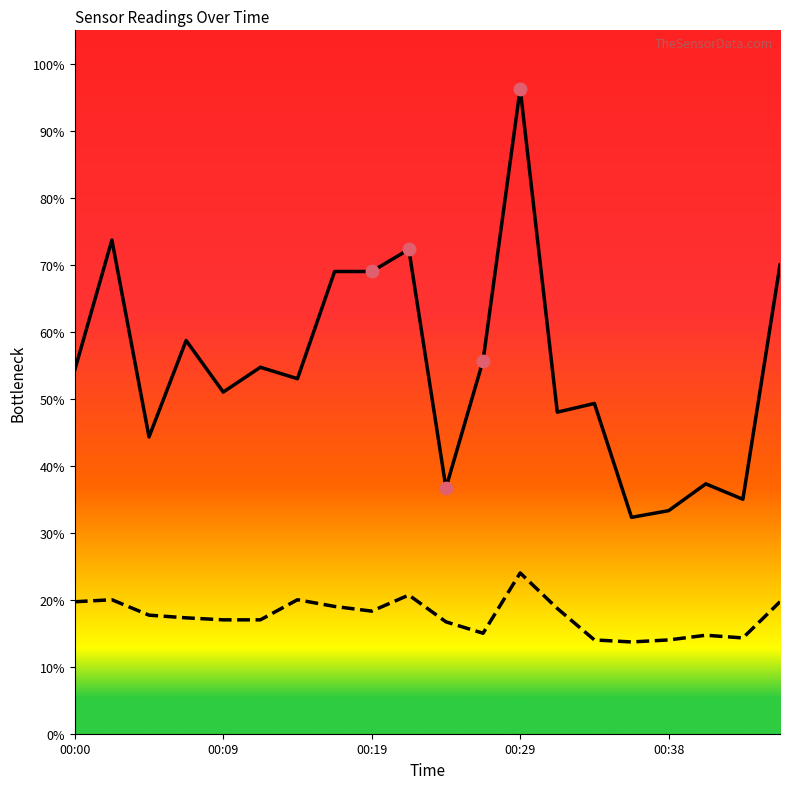

What is the total value across all series at 00:34?

63.3